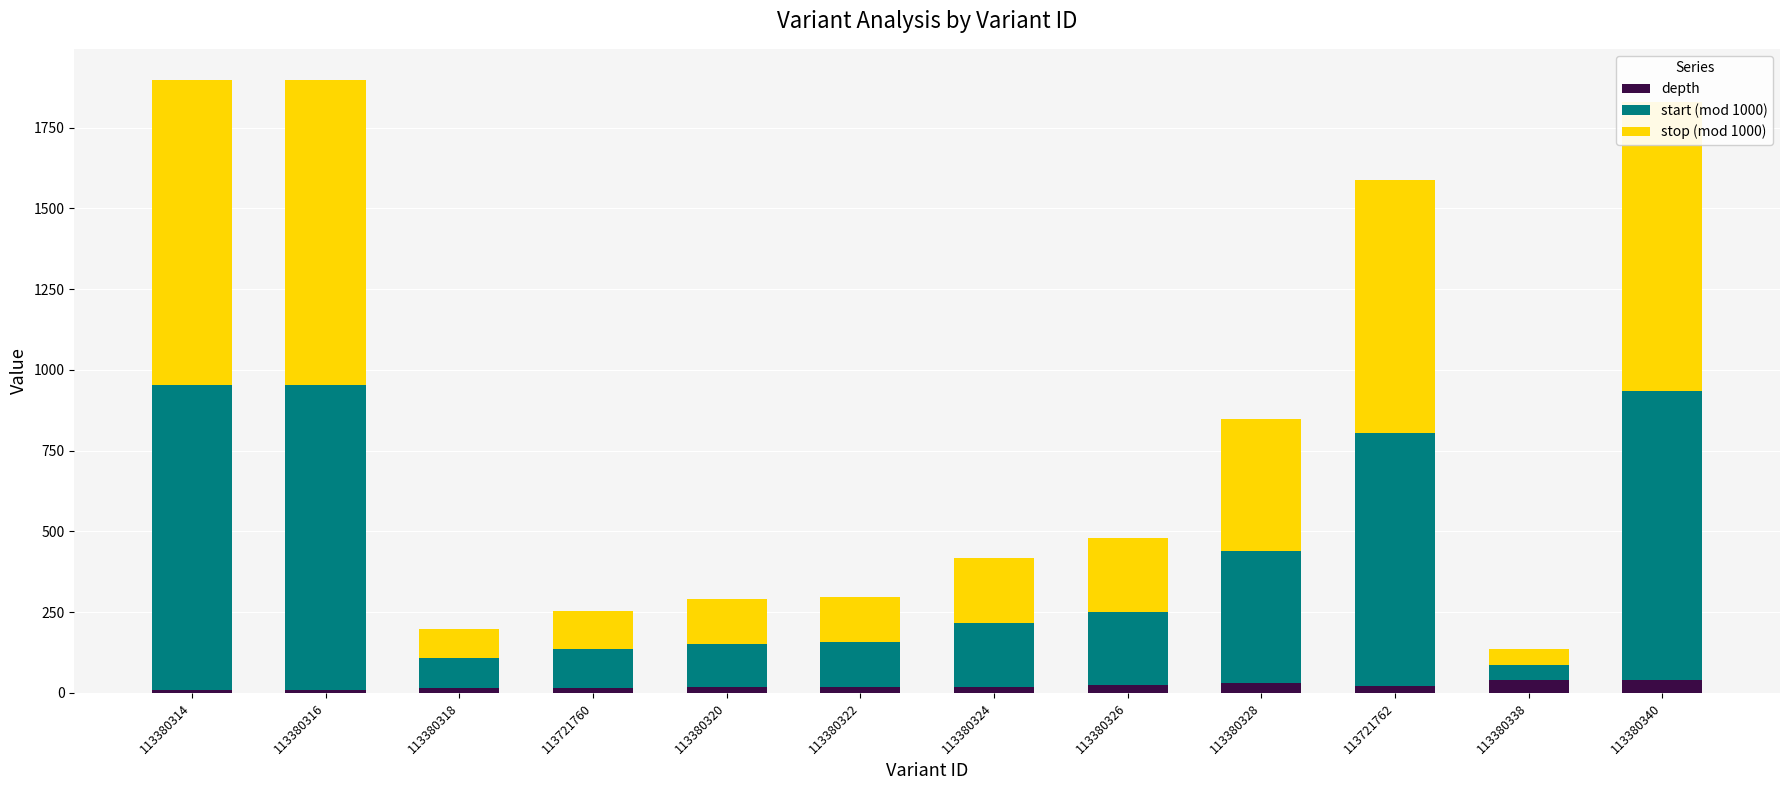

What is the average value of the depth series?

21